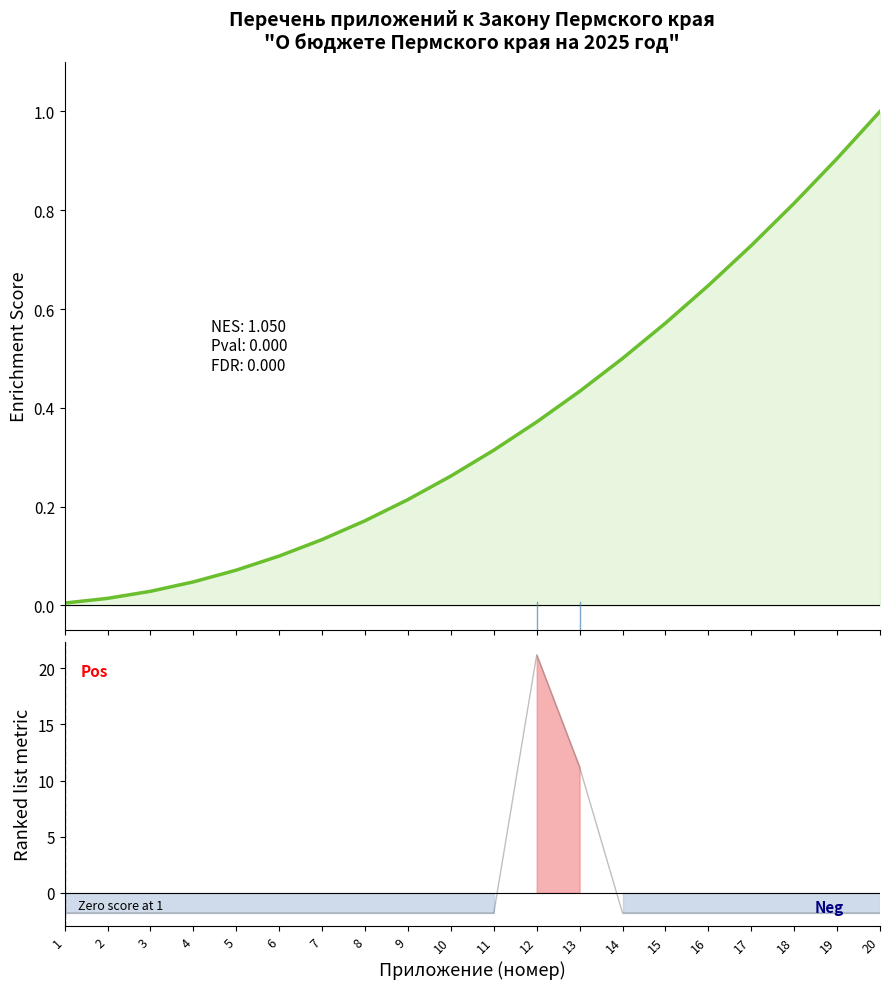

Reading left to right, transcribe all the data shown in this chart.

Appendix number: 1=0.0	2=0.0	3=0.0	4=0.0	5=0.1	6=0.1	7=0.1	8=0.2	9=0.2	10=0.3	11=0.3	12=0.4	13=0.4	14=0.5	15=0.6	16=0.6	17=0.7	18=0.8	19=0.9	20=1.0
Sub-table count (line): 1=-1.8	2=-1.8	3=-1.8	4=-1.8	5=-1.8	6=-1.8	7=-1.8	8=-1.8	9=-1.8	10=-1.8	11=-1.8	12=21.2	13=11.2	14=-1.8	15=-1.8	16=-1.8	17=-1.8	18=-1.8	19=-1.8	20=-1.8